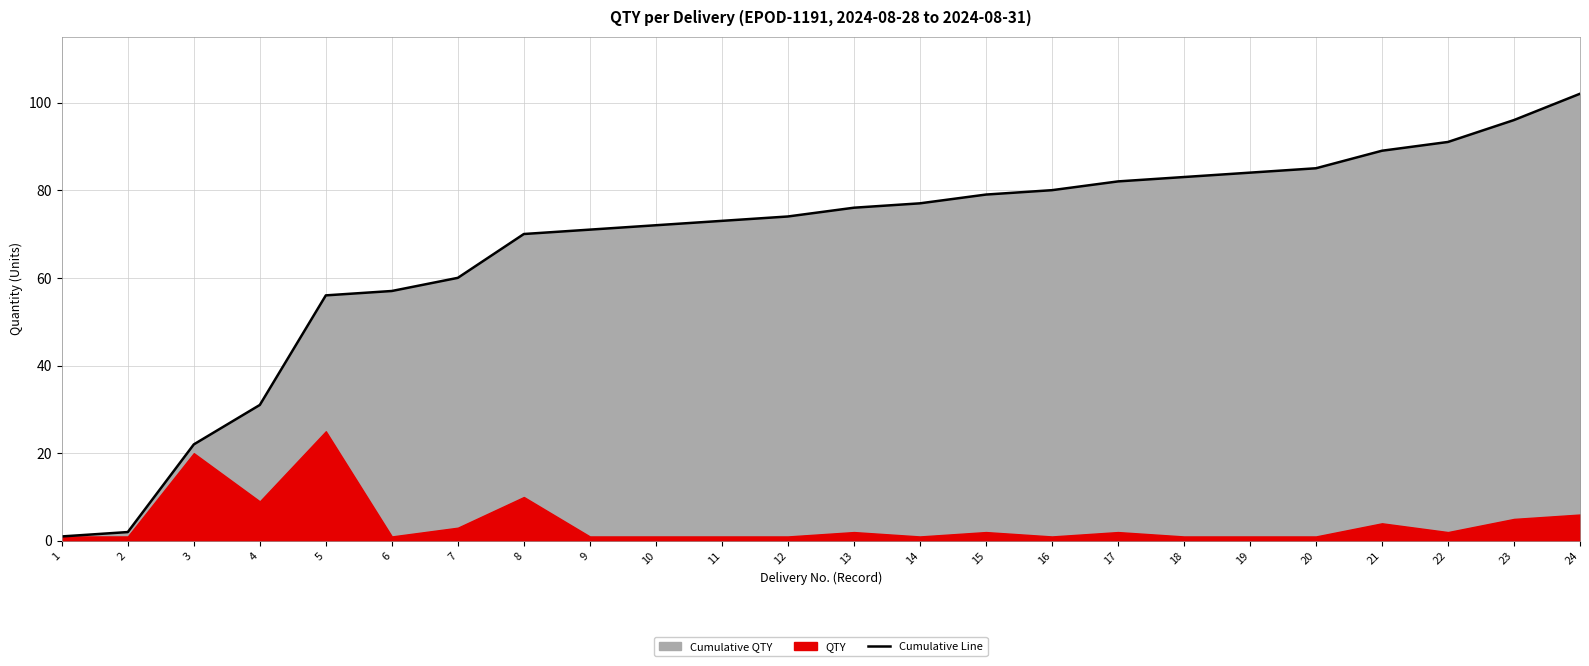

Which has a higher value, 4 or 20?

20